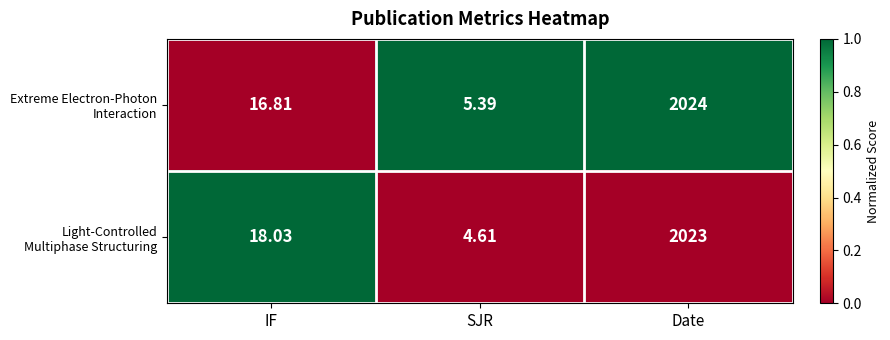

What is the spread (max minus min) of values at IF?

1.2